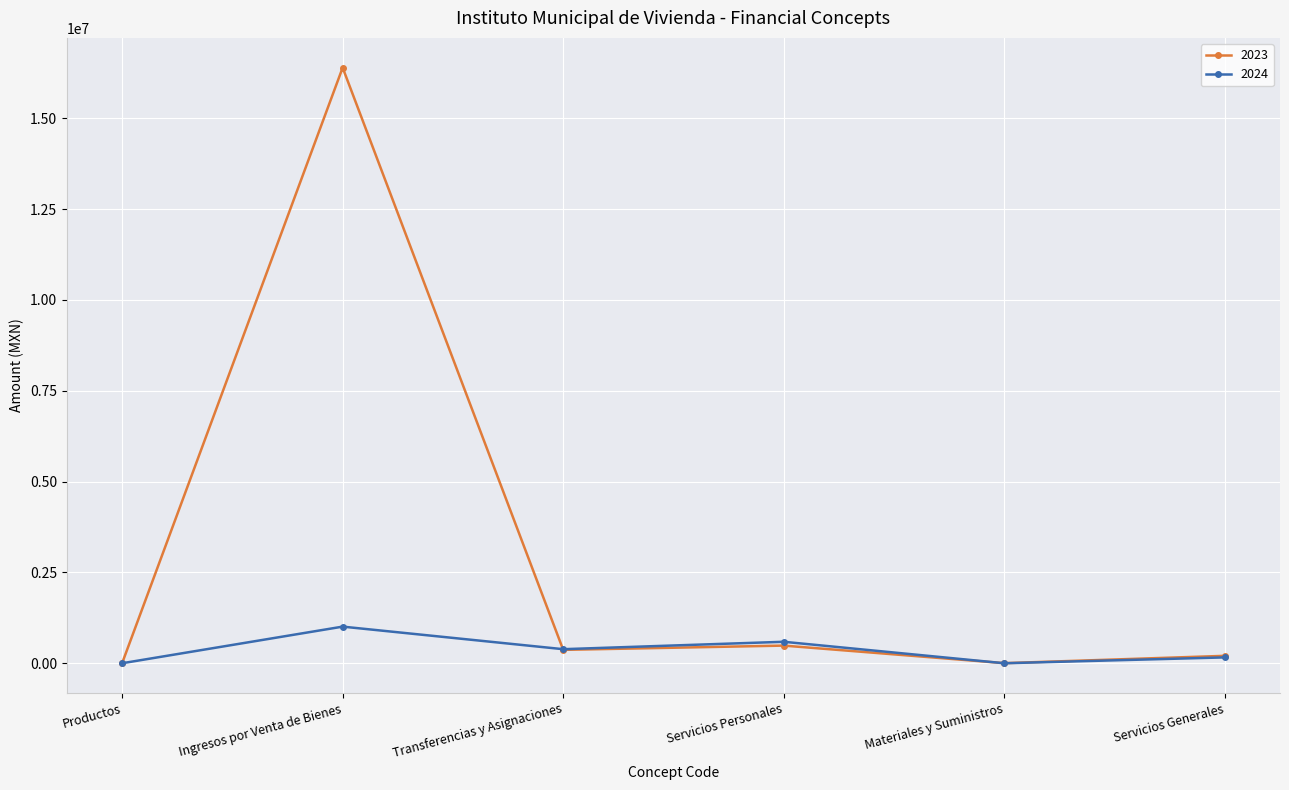

How many lines are shown in the chart?

2